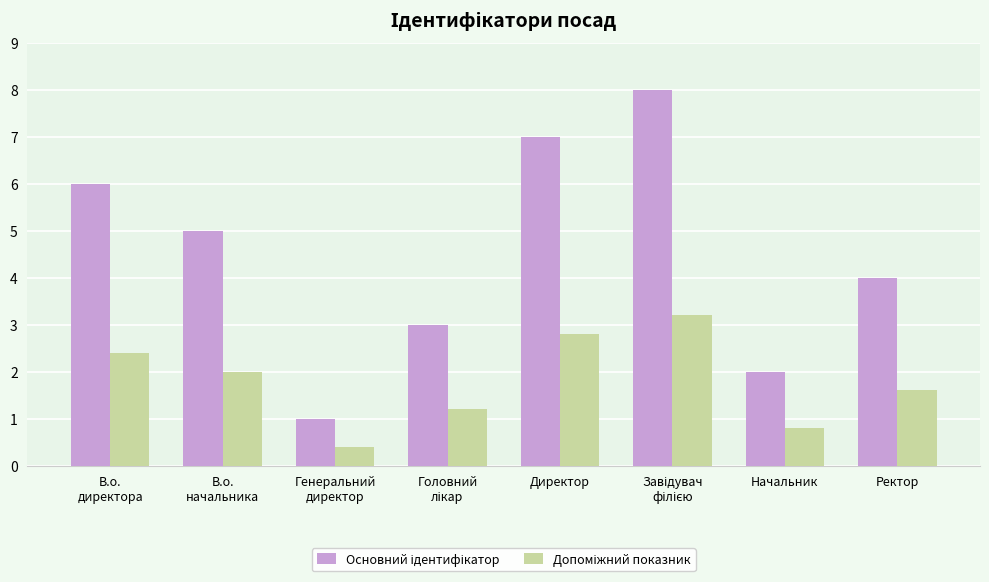

What is the maximum value shown in the chart?

8.0